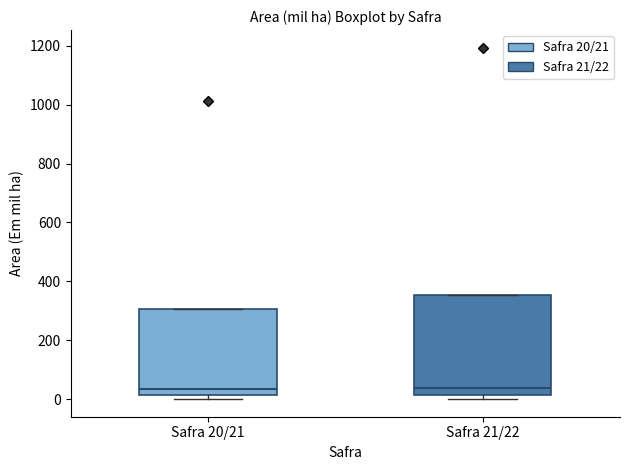

Comparing the boxes themselves (not the whiskers), which one is the tallest?

Safra 21/22